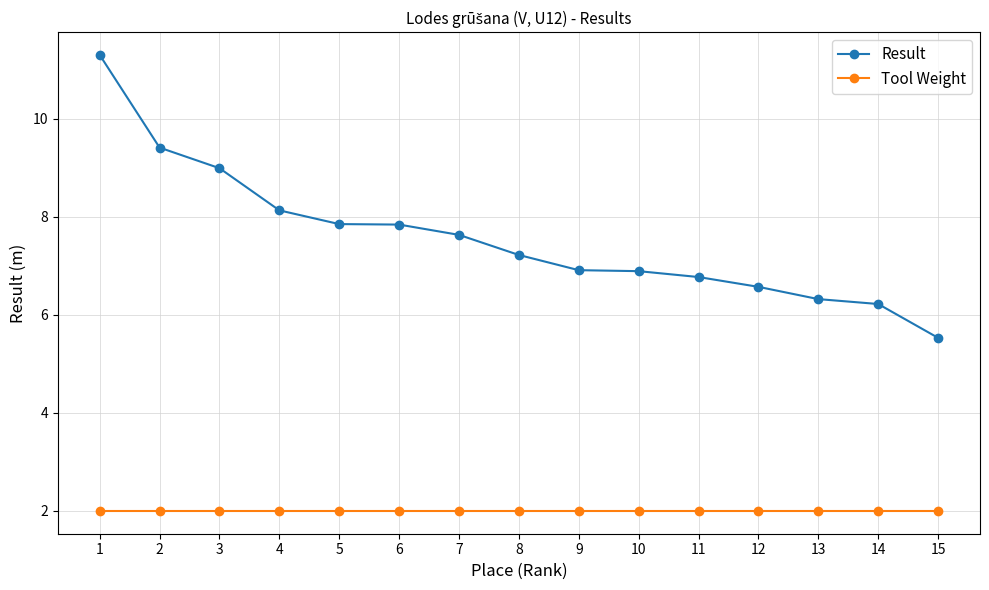

What is the value of the Result point at the 6th from the left?

7.8